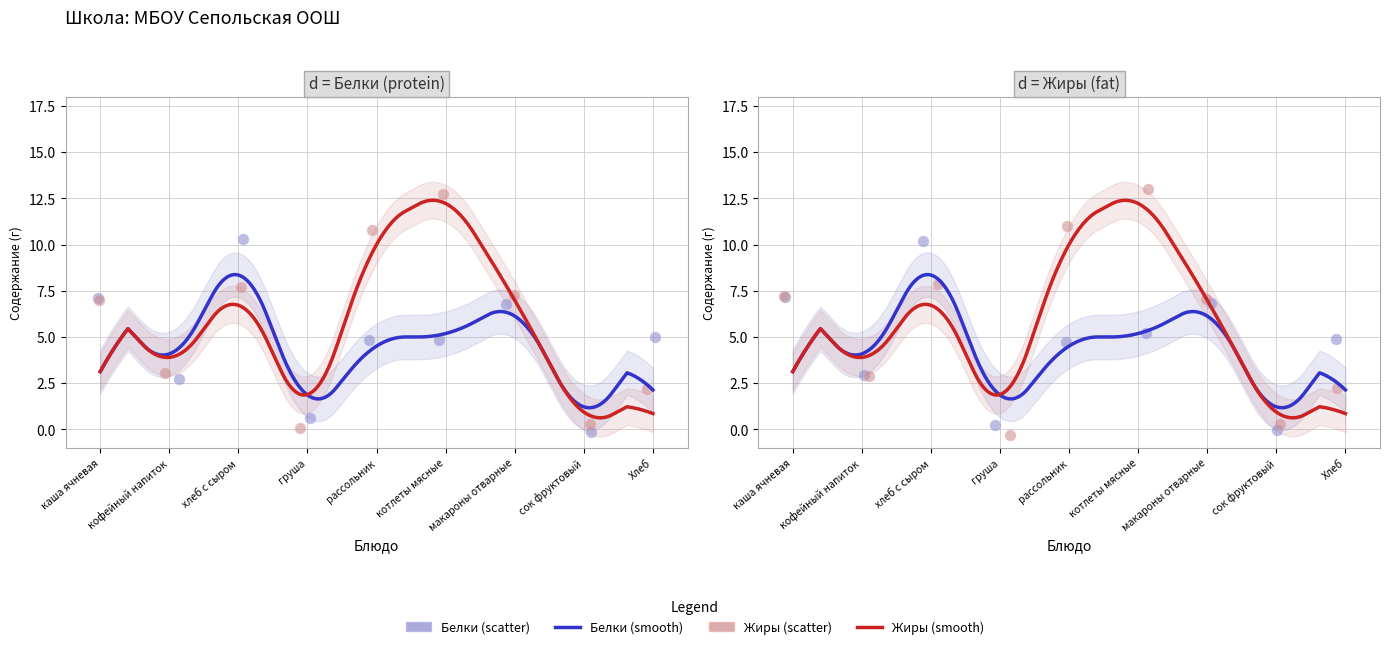

What are all the series names shown in the legend?

Белки, Жиры